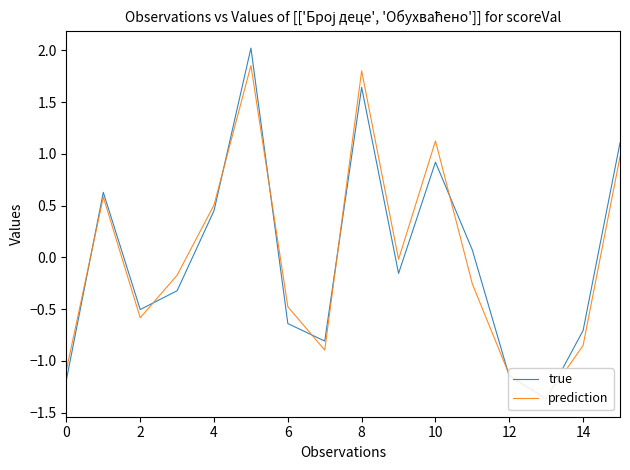

Reading left to right, transcribe all the data shown in this chart.

true: -1.2	0.6	-0.5	-0.3	0.5	2.0	-0.6	-0.8	1.6	-0.2	0.9	0.1	-1.1	-1.4	-0.7	1.1
prediction: -1.1	0.6	-0.6	-0.2	0.5	1.9	-0.5	-0.9	1.8	-0.0	1.1	-0.3	-1.1	-1.4	-0.9	1.0